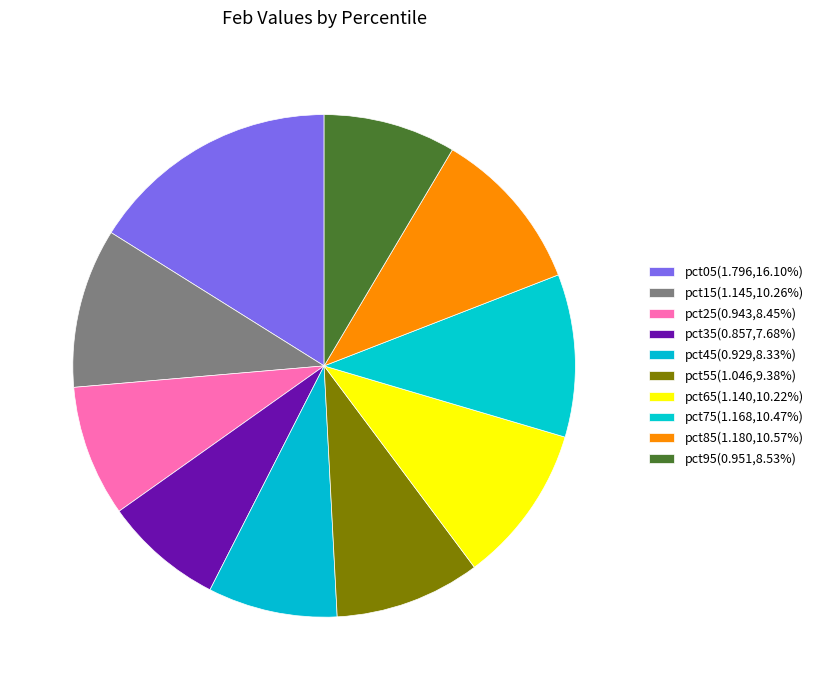

How many slices are in this pie chart?

10